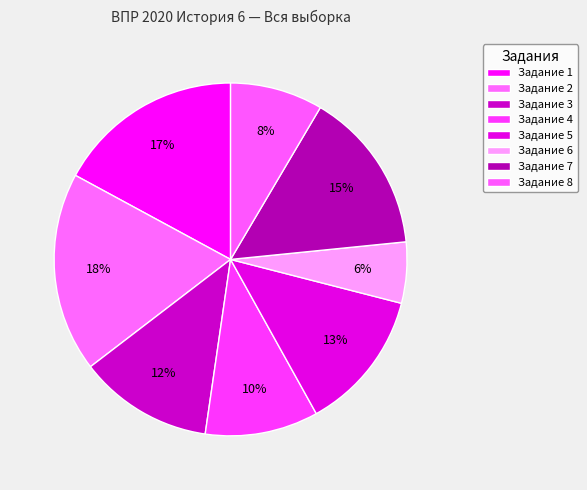

How many slices are in this pie chart?

8